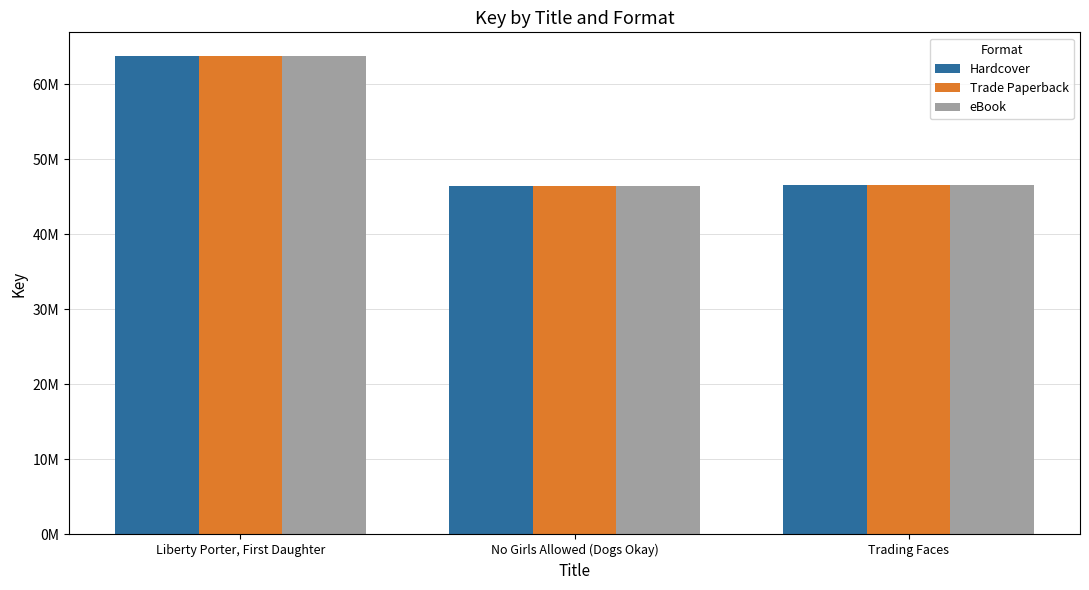

List the labels in order of Hardcover value, smallest first.

No Girls Allowed (Dogs Okay), Trading Faces, Liberty Porter, First Daughter